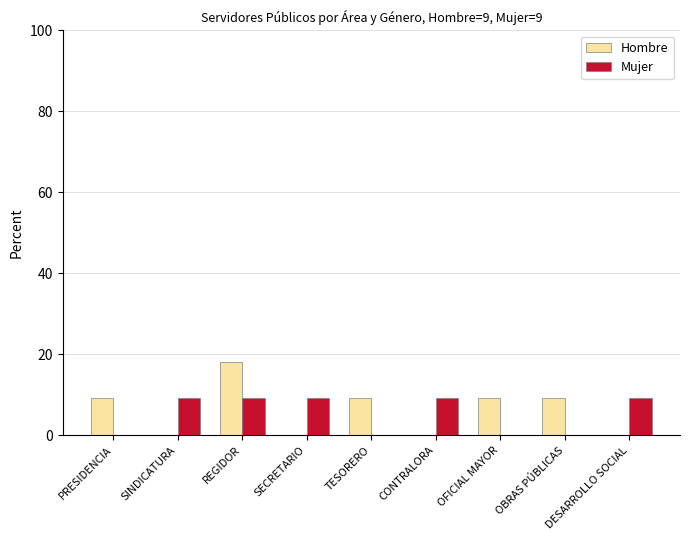

The Mujer series shows 13.9 at CONTRALORA. True or false?

False